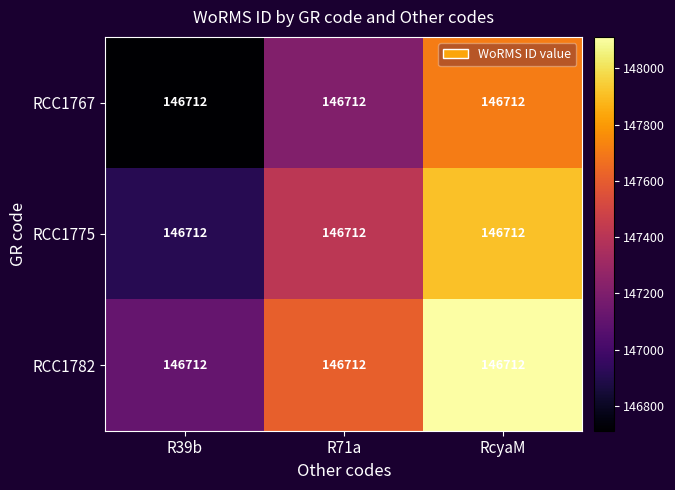

What is the total value across all series at R39b?

440736